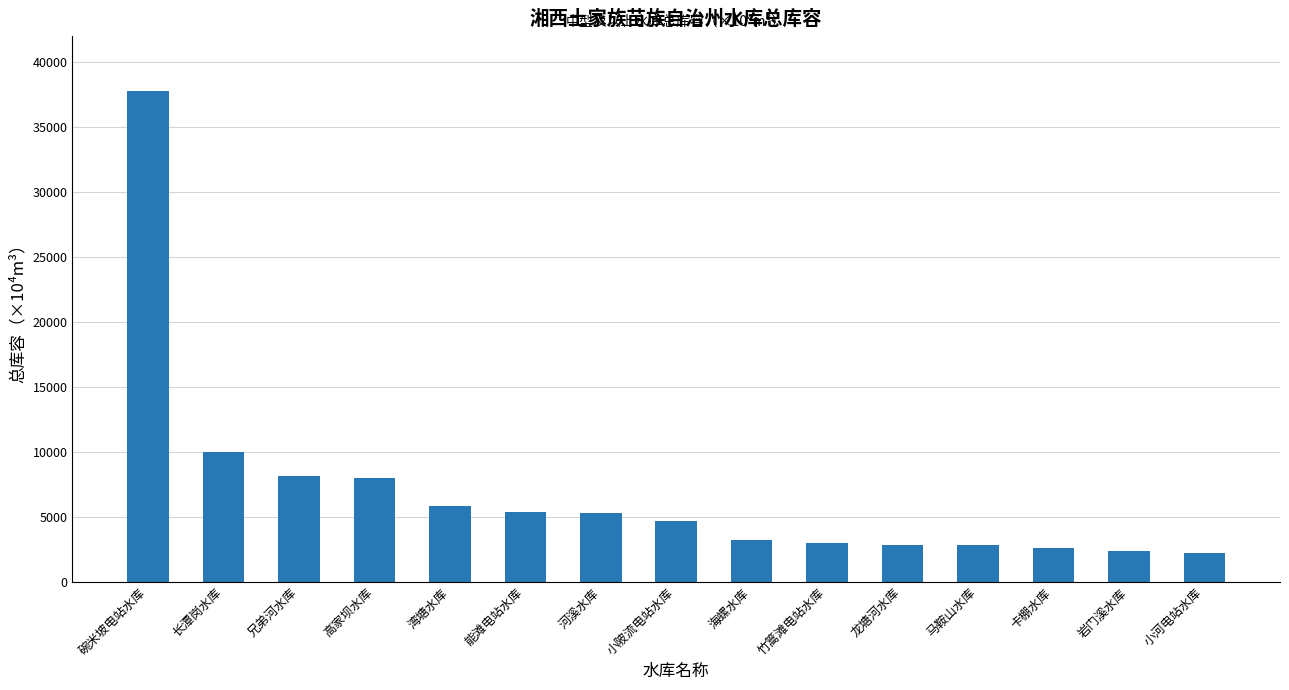

The value at 长潭岗水库 is 5016. True or false?

False